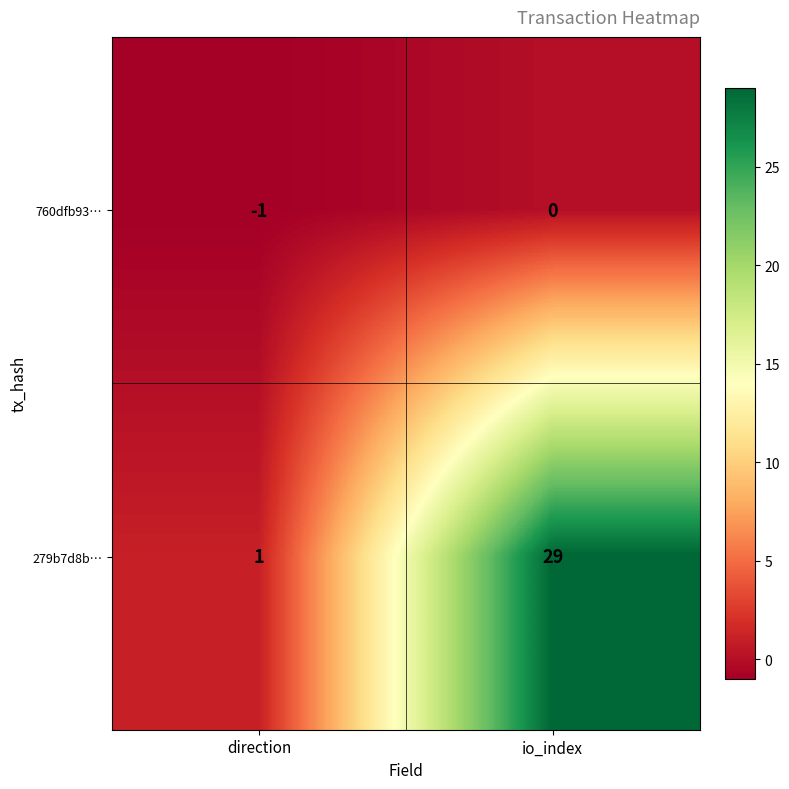

The value of 279b7d8b… at io_index is 17. True or false?

False